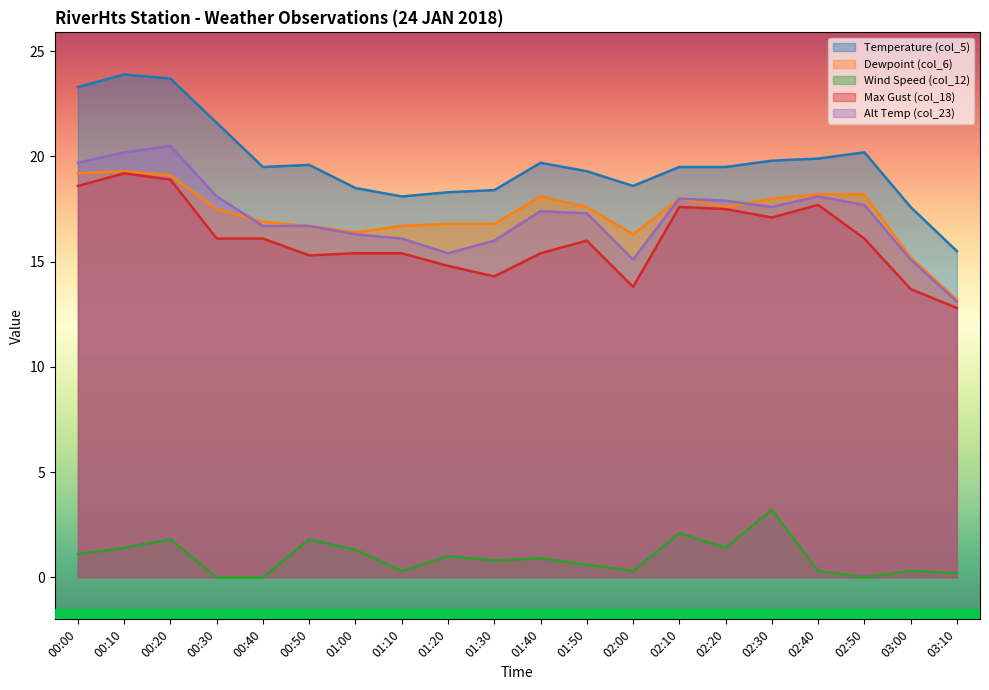

At which label does Temperature (col_5) first exceed 19?

00:00